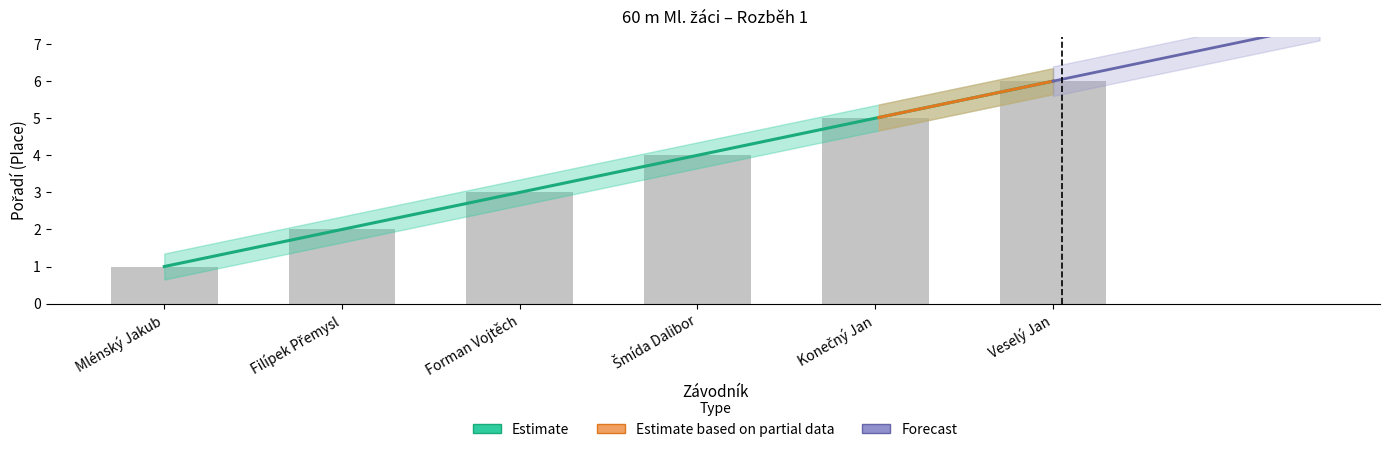

What is the average value of the Pořadí series?

3.5